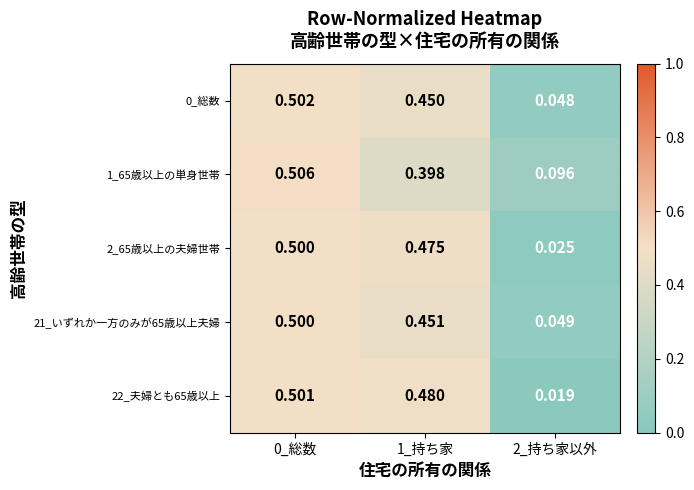

Is the value of 22_夫婦とも65歳以上 at 1_持ち家 greater than the value of 21_いずれか一方のみが65歳以上夫婦 at 2_持ち家以外?

Yes